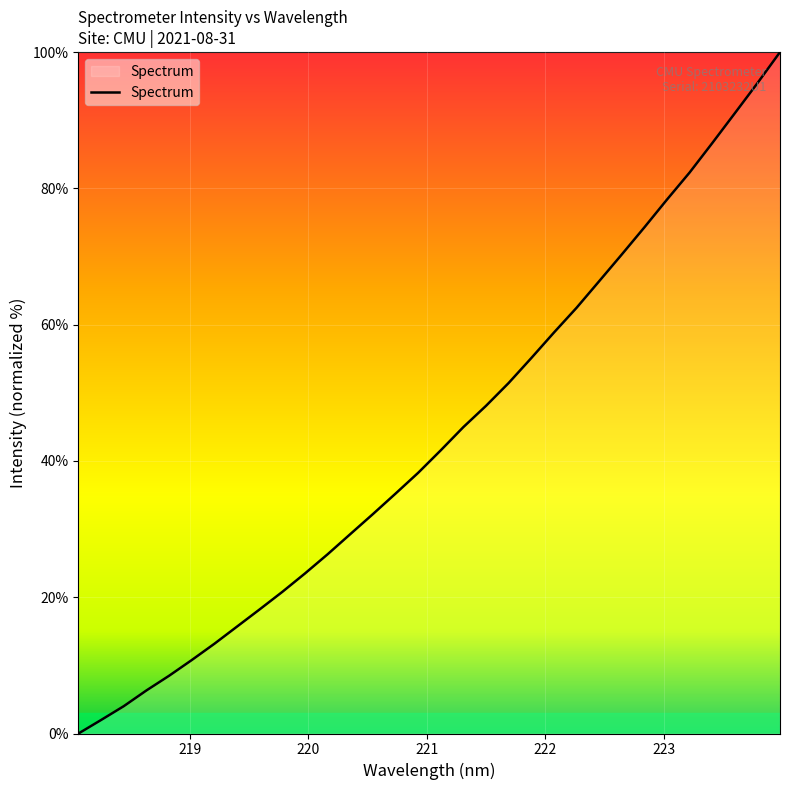

What is the difference between the maximum and second lowest values?

98.0